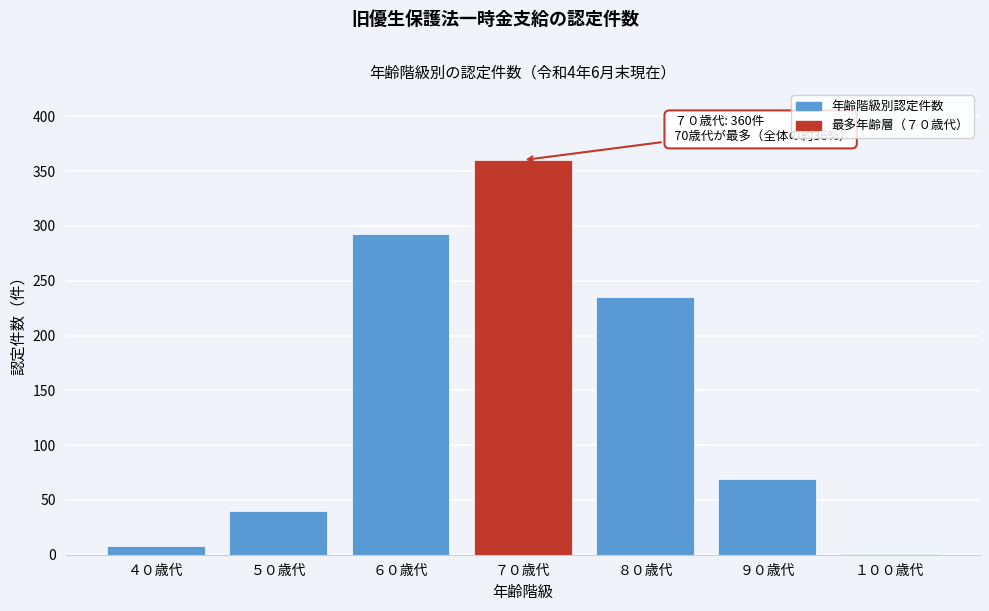

Reading left to right, extract all data points from this chart.

４０歳代=8	５０歳代=40	６０歳代=293	７０歳代=360	８０歳代=235	９０歳代=69	１００歳代=1